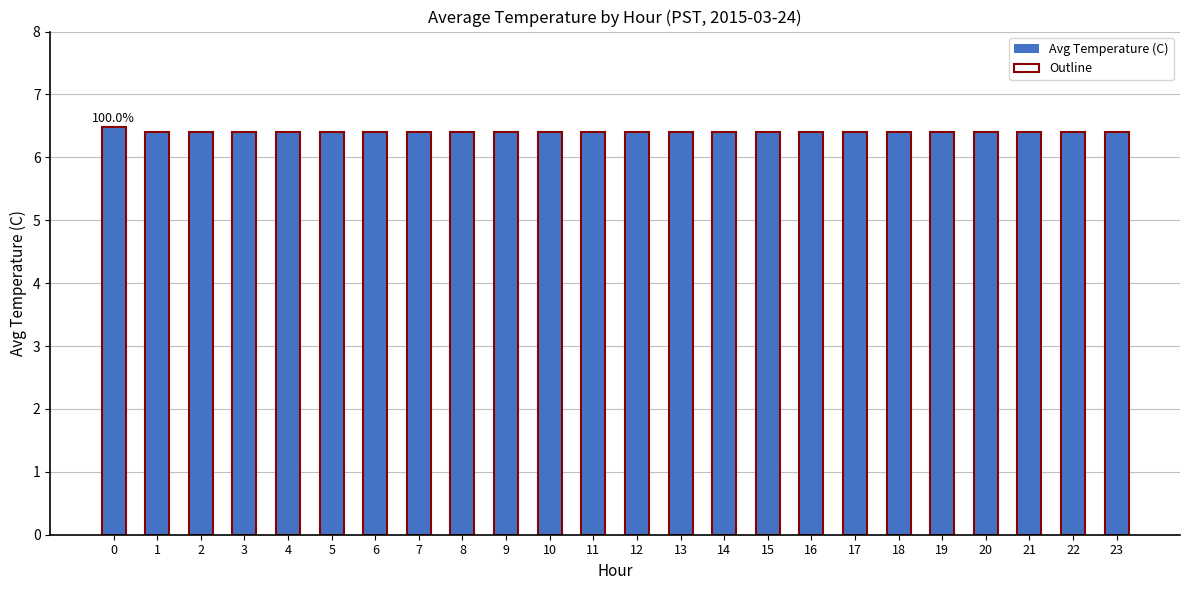

Is the value of Outline at 5 greater than the value of Avg Temperature (C) at 3?

No